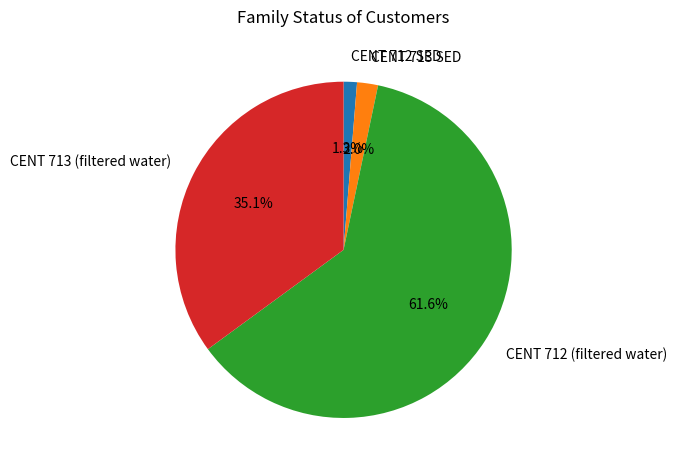

To the nearest percent, what is the average slice percentage?

25%